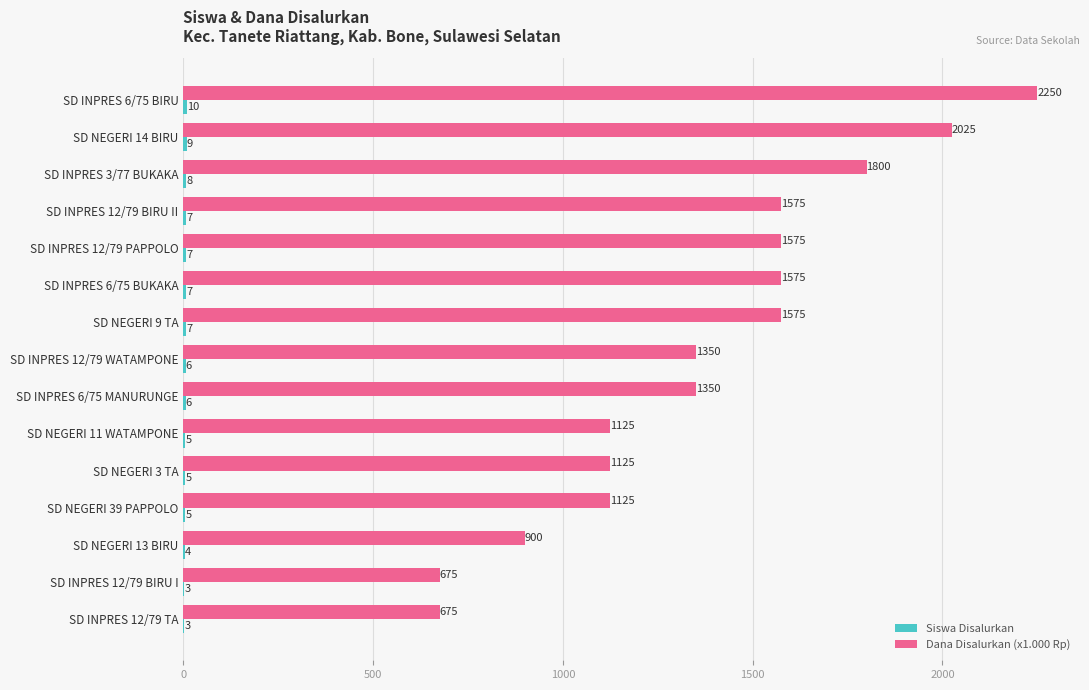

At which category is the sum across all series the highest?

SD INPRES 6/75 BIRU